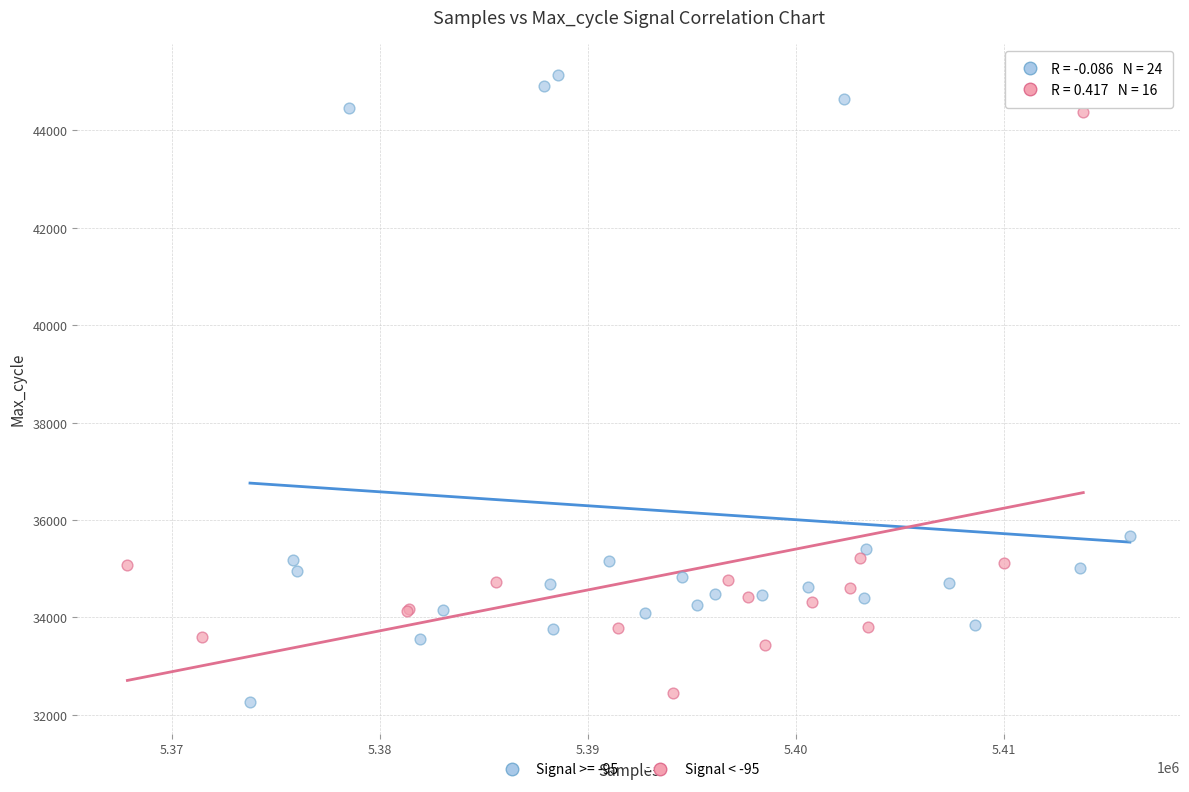

Which series has the largest Y range (max minus min)?

Signal >= -95